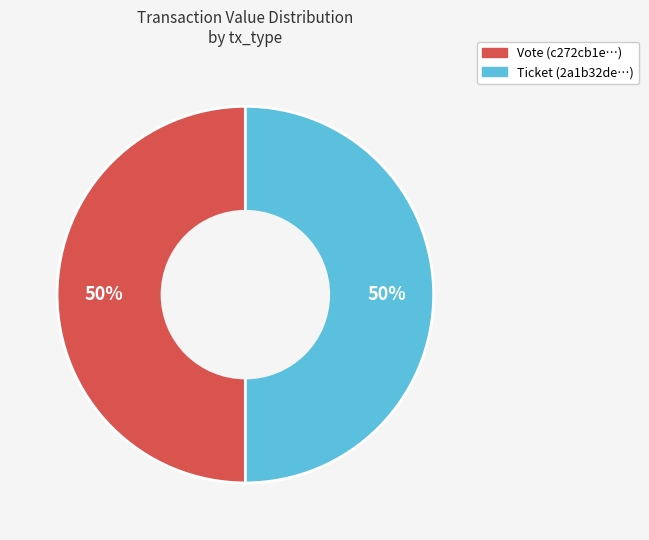

Do Ticket and Vote together represent more than half of the pie?

Yes